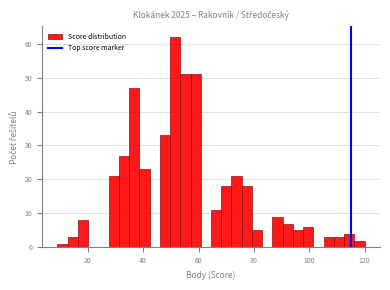

Read against the x-axis, roughly where is the centre of the tallest bar?

52